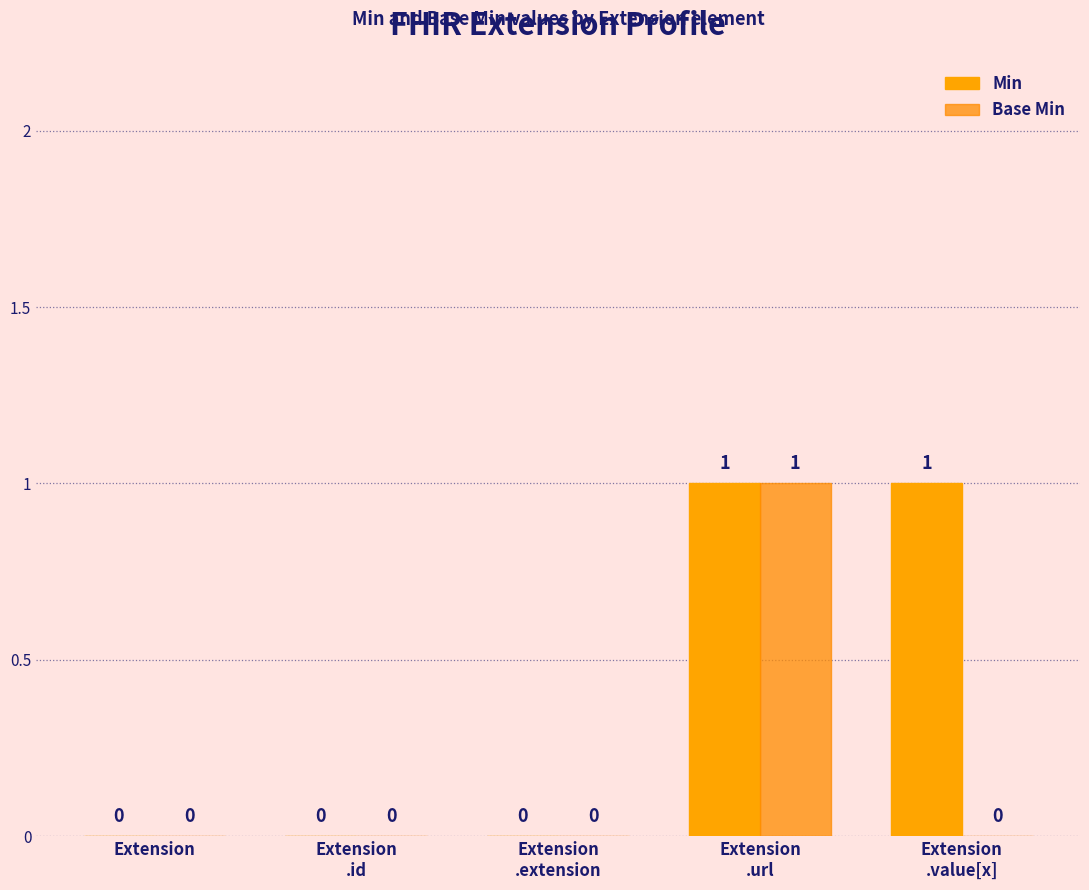

Are the bars grouped side by side (vs. stacked)?

Yes